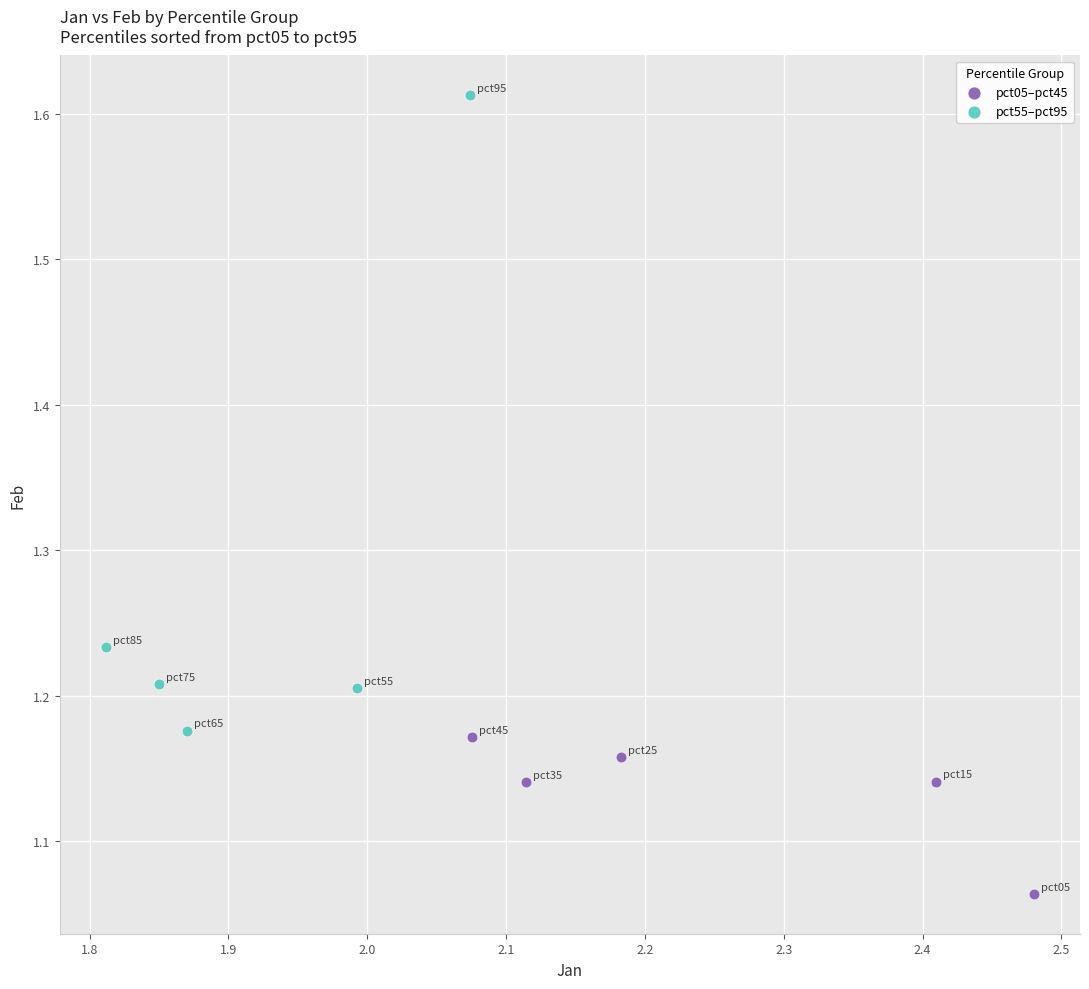

Which series has the largest Y range (max minus min)?

pct55–pct95